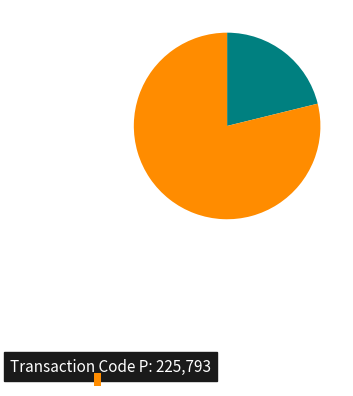

Is there a majority slice in this chart?

Yes